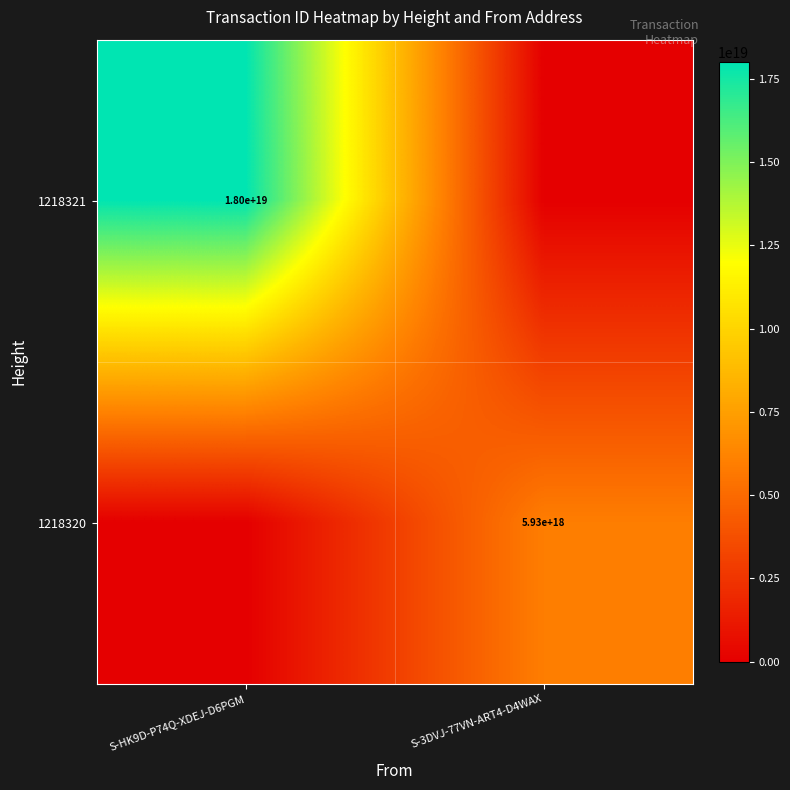

What is the highest value of the 1218321 series?

18006070514429097984